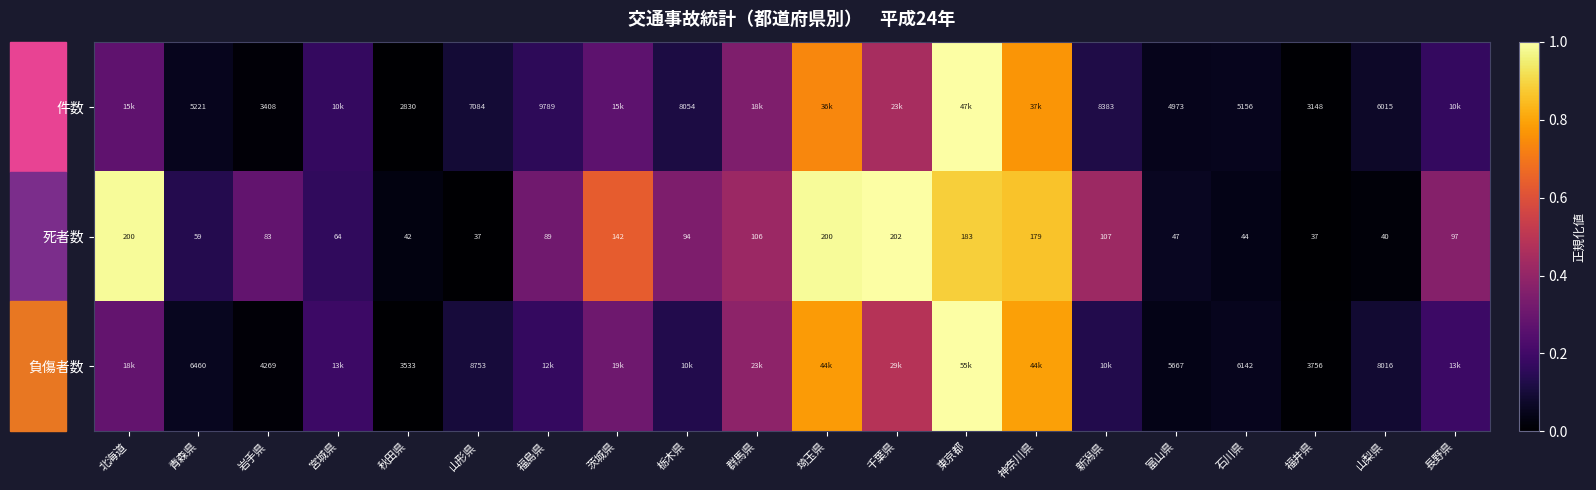

Is the value of 負傷者数 at 岩手県 greater than the value of 死者数 at 千葉県?

Yes